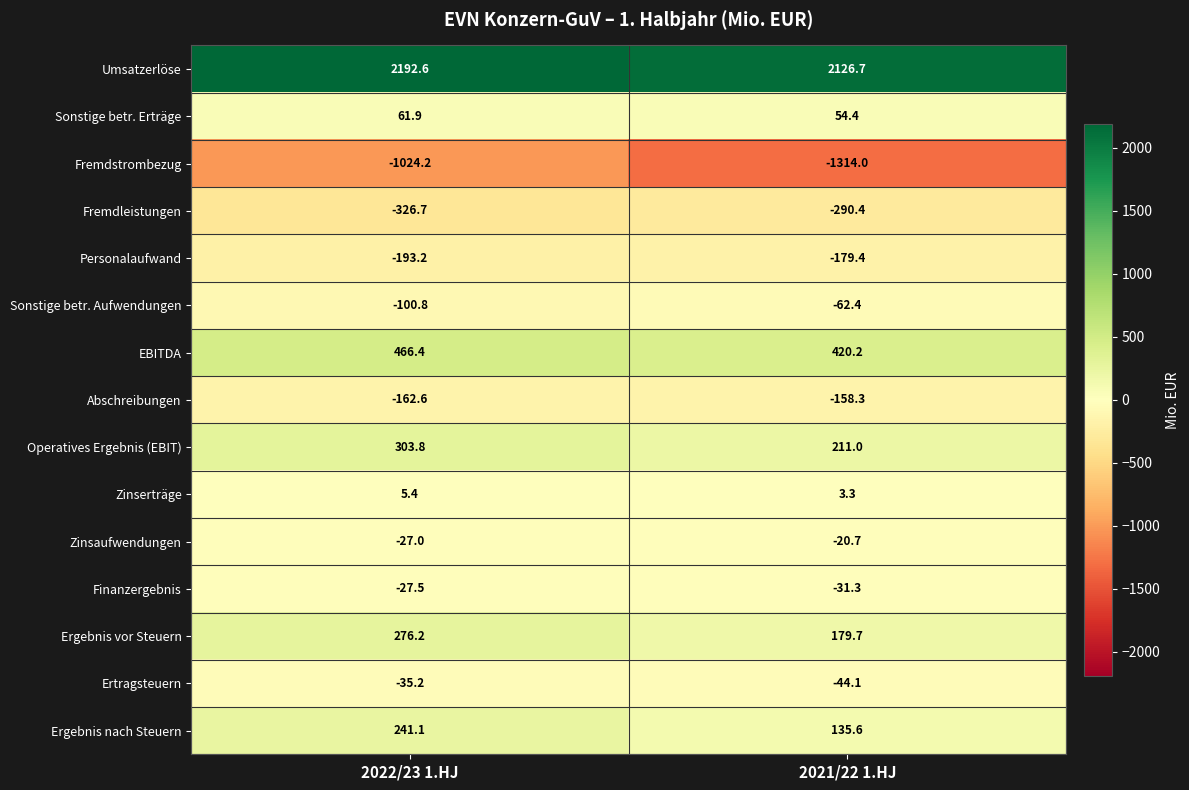

Reading right to left, extract all data points from this chart.

Umsatzerlöse: 2021/22 1.HJ=2126.7	2022/23 1.HJ=2192.6
Sonstige betr. Erträge: 2021/22 1.HJ=54.4	2022/23 1.HJ=61.9
Fremdstrombezug: 2021/22 1.HJ=-1314.0	2022/23 1.HJ=-1024.2
Fremdleistungen: 2021/22 1.HJ=-290.4	2022/23 1.HJ=-326.7
Personalaufwand: 2021/22 1.HJ=-179.4	2022/23 1.HJ=-193.2
Sonstige betr. Aufwendungen: 2021/22 1.HJ=-62.4	2022/23 1.HJ=-100.8
EBITDA: 2021/22 1.HJ=420.2	2022/23 1.HJ=466.4
Abschreibungen: 2021/22 1.HJ=-158.3	2022/23 1.HJ=-162.6
Operatives Ergebnis (EBIT): 2021/22 1.HJ=211.0	2022/23 1.HJ=303.8
Zinserträge: 2021/22 1.HJ=3.3	2022/23 1.HJ=5.4
Zinsaufwendungen: 2021/22 1.HJ=-20.7	2022/23 1.HJ=-27.0
Finanzergebnis: 2021/22 1.HJ=-31.3	2022/23 1.HJ=-27.5
Ergebnis vor Steuern: 2021/22 1.HJ=179.7	2022/23 1.HJ=276.2
Ertragsteuern: 2021/22 1.HJ=-44.1	2022/23 1.HJ=-35.2
Ergebnis nach Steuern: 2021/22 1.HJ=135.6	2022/23 1.HJ=241.1